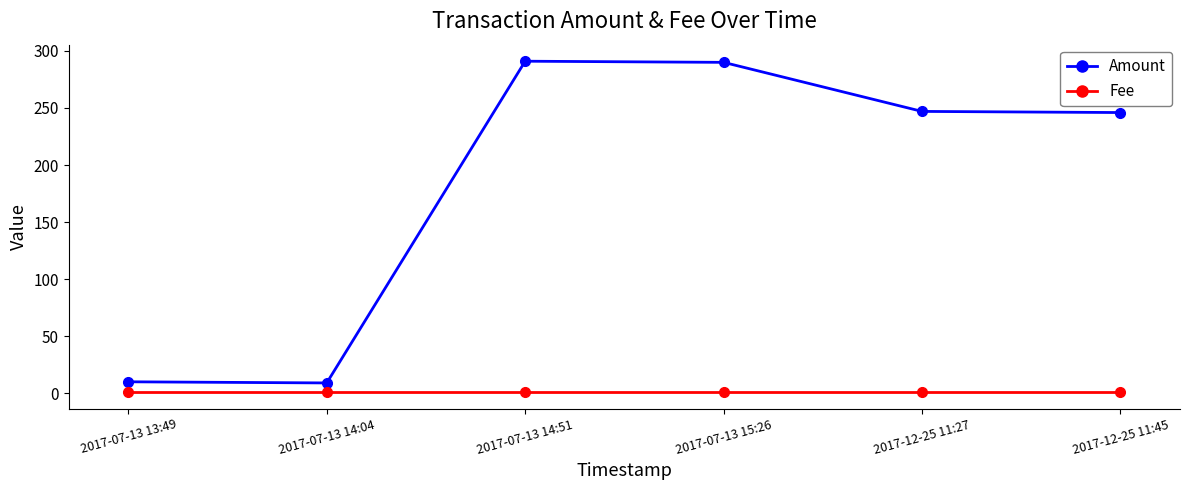

True or false: Amount has more than 0 points higher than both neighbors.

True